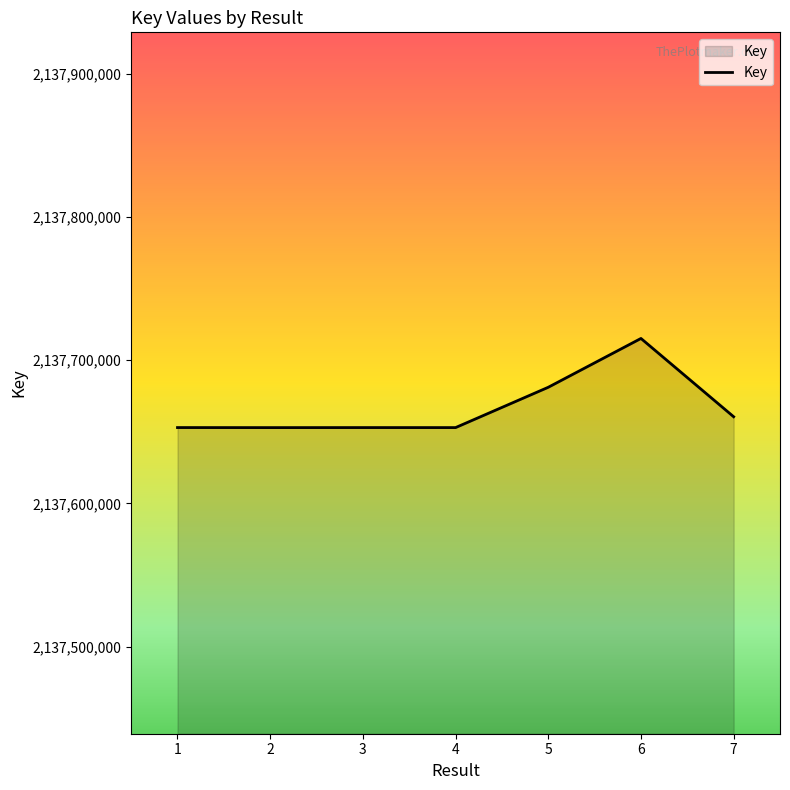

What is the sum of the values at 3 and 6?

4275368022